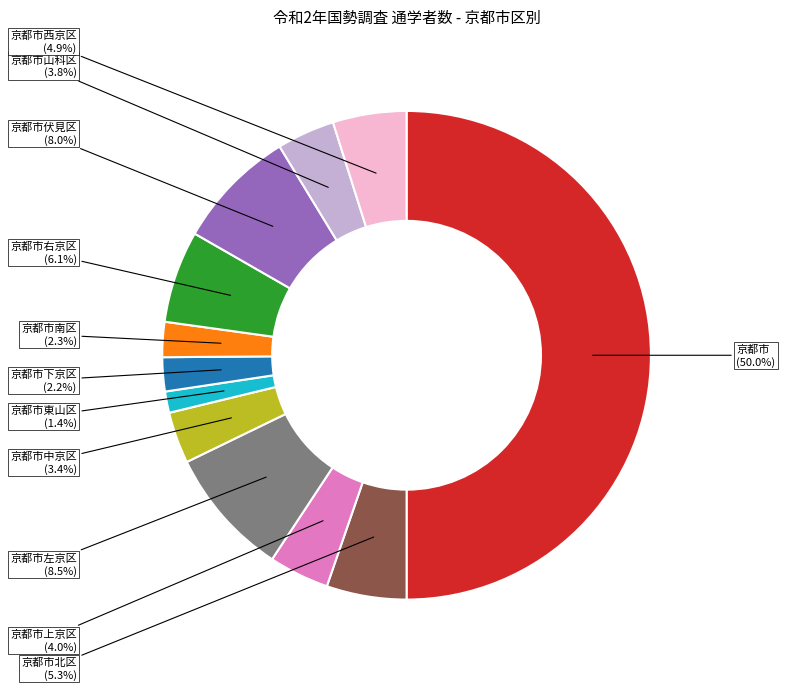

How many slices are in this pie chart?

12